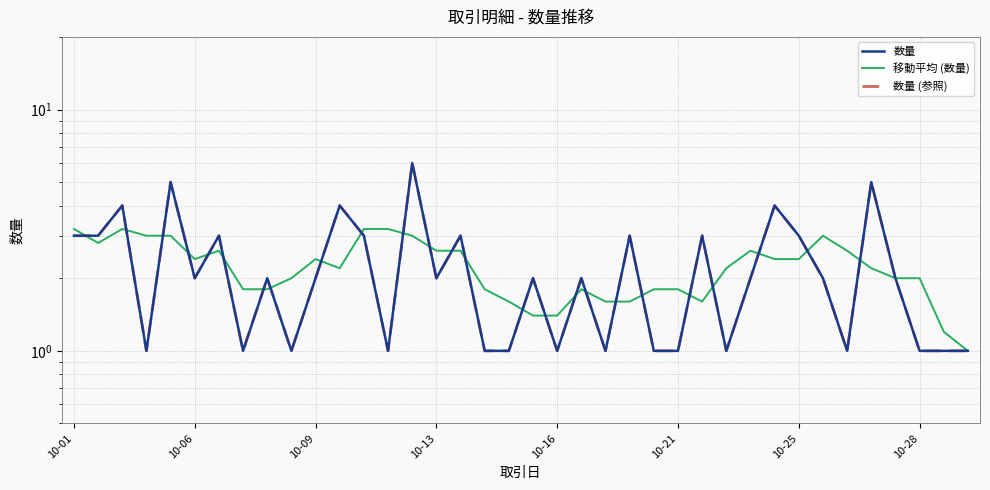

What is the sum of all 数量 (参照) values?

85.0